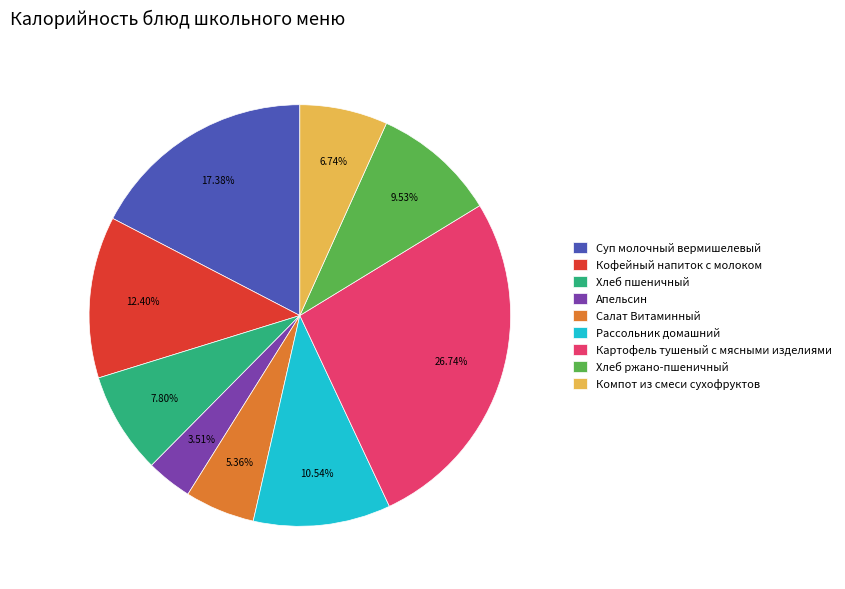

To the nearest percent, what is the difference between the Рассольник домашний and Апельсин slice percentages?

7%